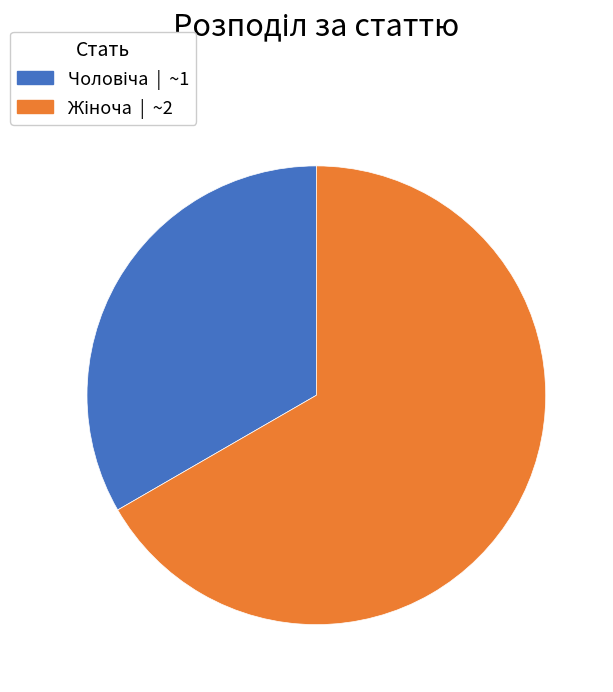

Is there any slice that represents more than half of the pie?

Yes